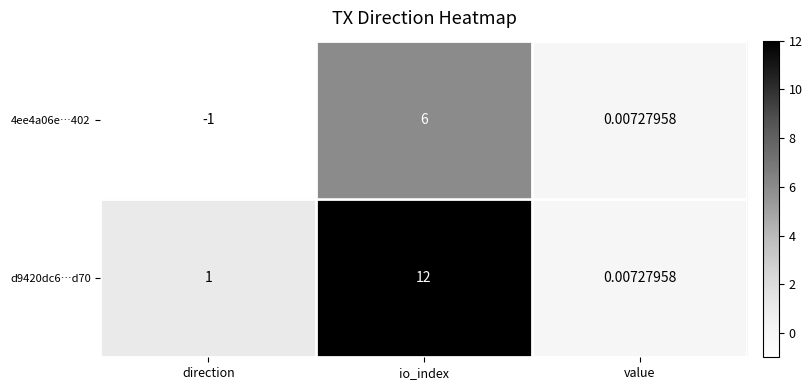

At which category is the sum across all series the highest?

io_index